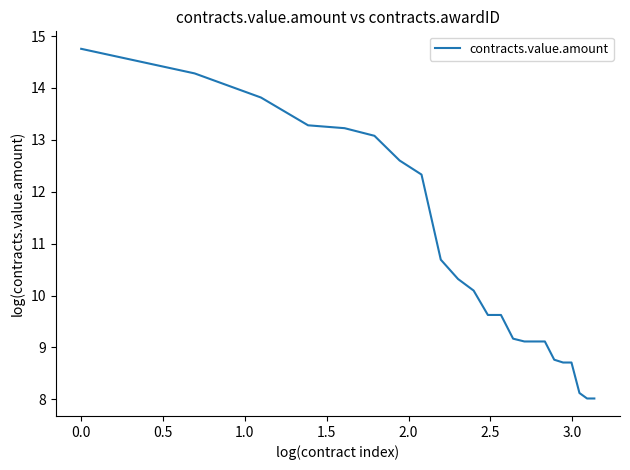

How many series are shown in this chart?

1